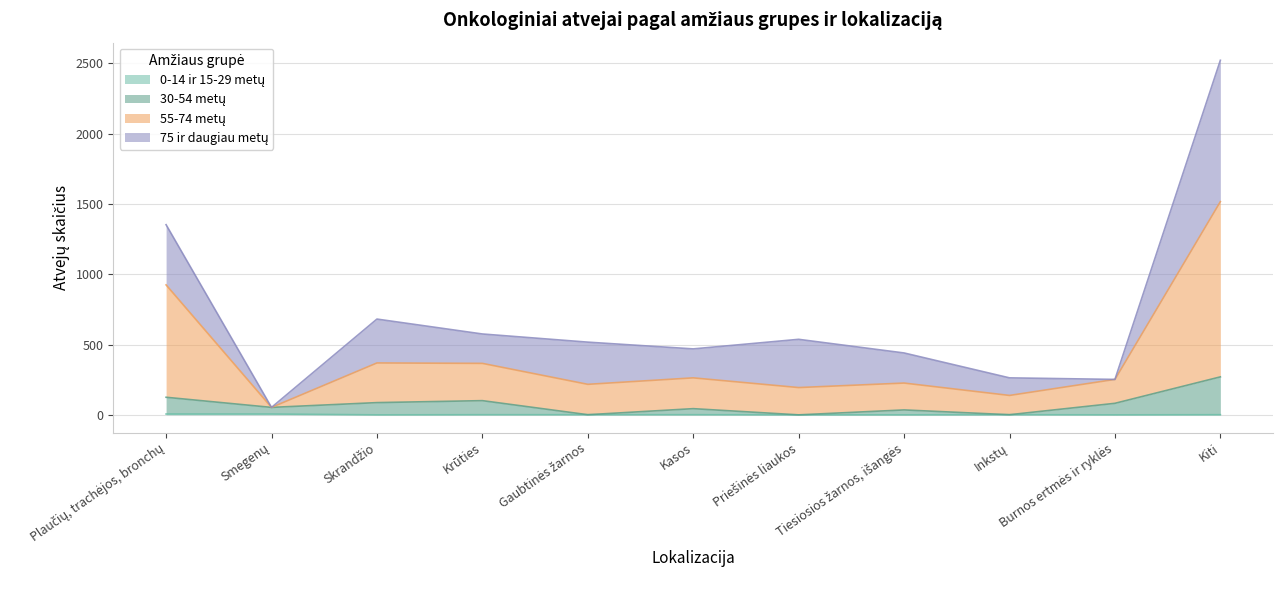

Is the value of 30-54 metų at Tiesiosios žarnos, išangės greater than the value of 55-74 metų at Krūties?

No